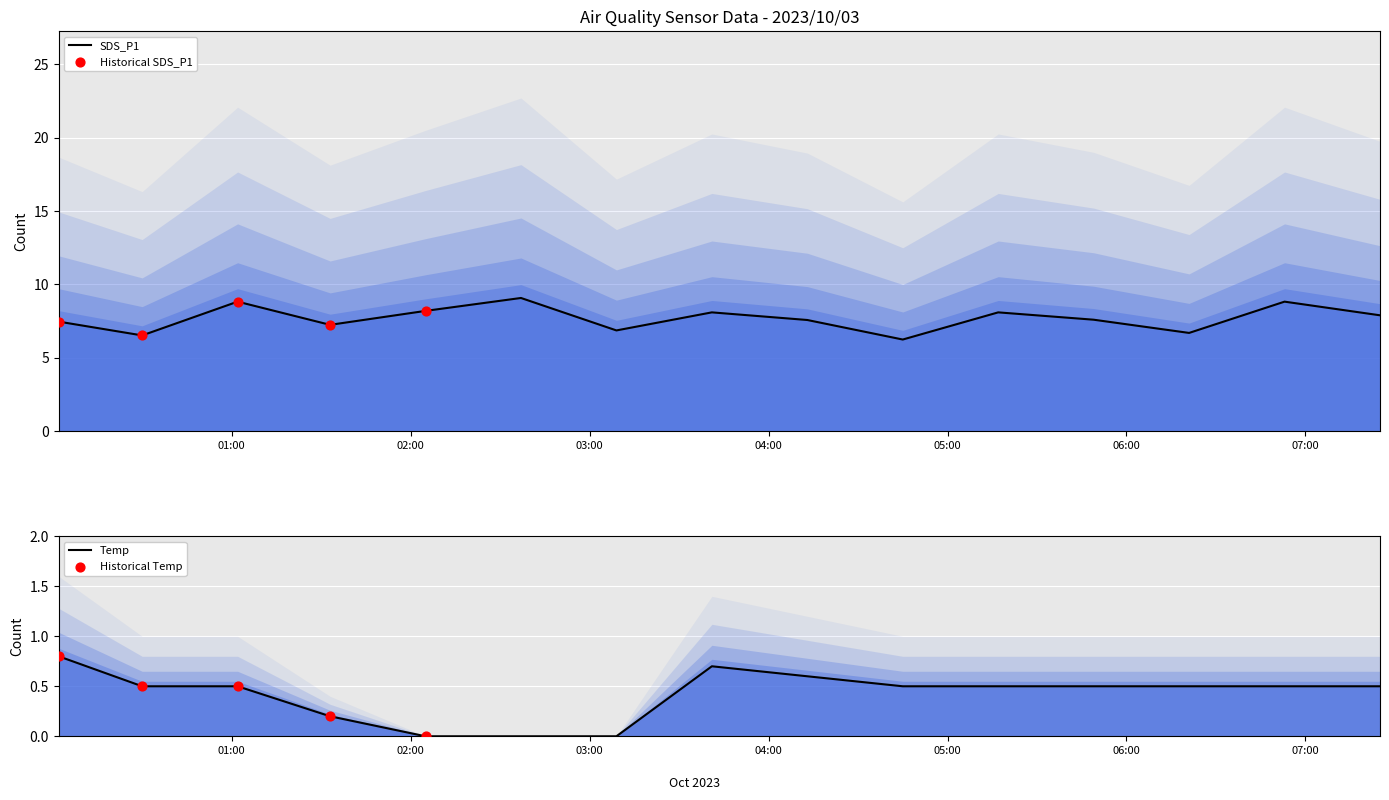

At which category is the sum across all series the highest?

2023/10/03 01:02